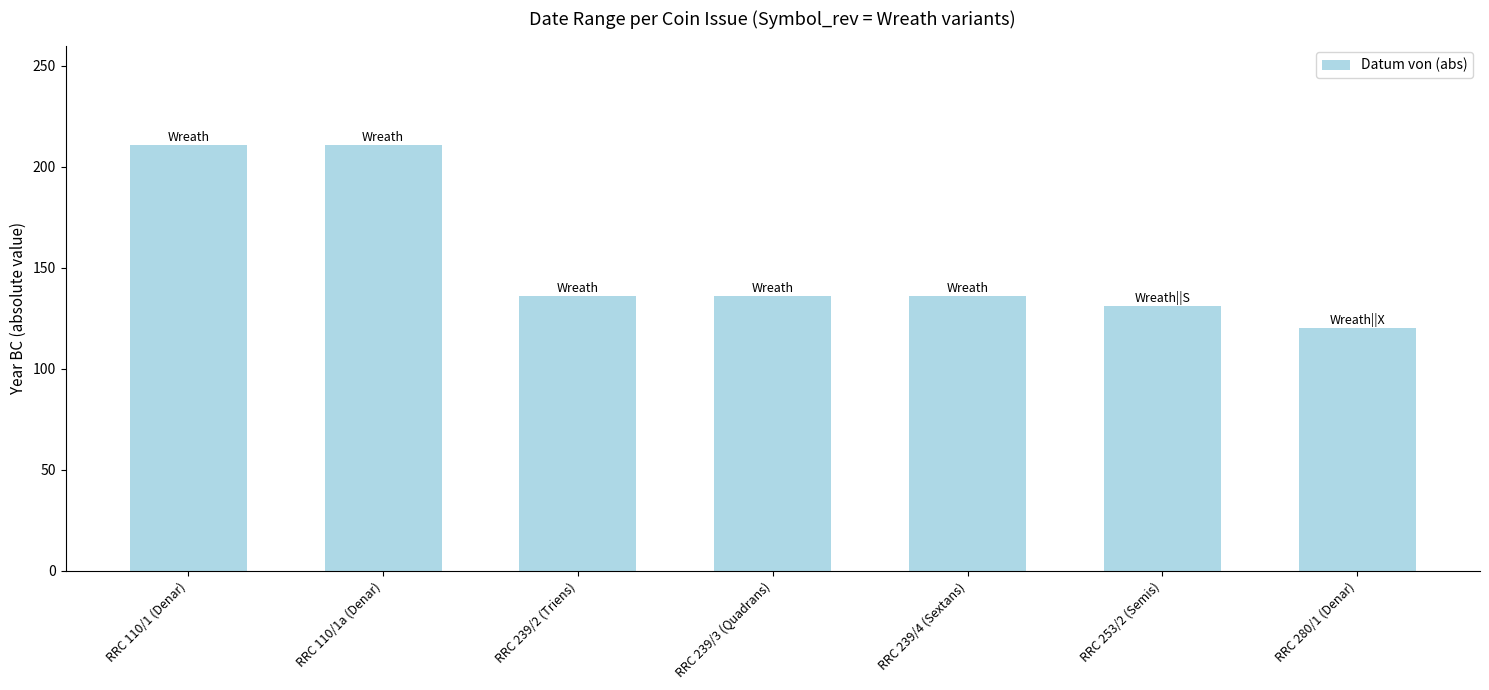

Reading right to left, transcribe all the data shown in this chart.

120	131	136	136	136	211	211